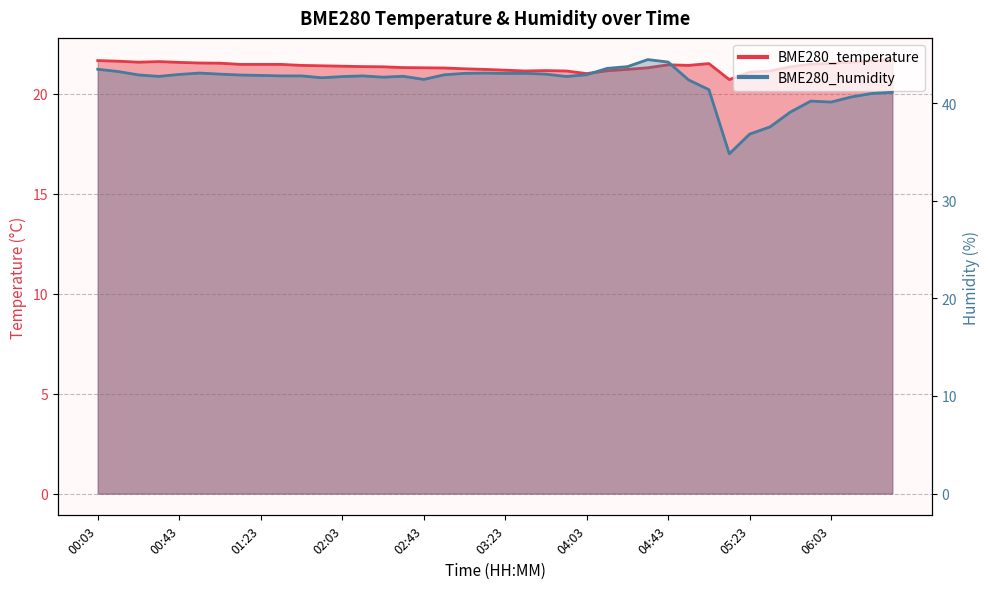

Rank the series at 05:43 from highest to lowest value.

BME280_humidity, BME280_temperature